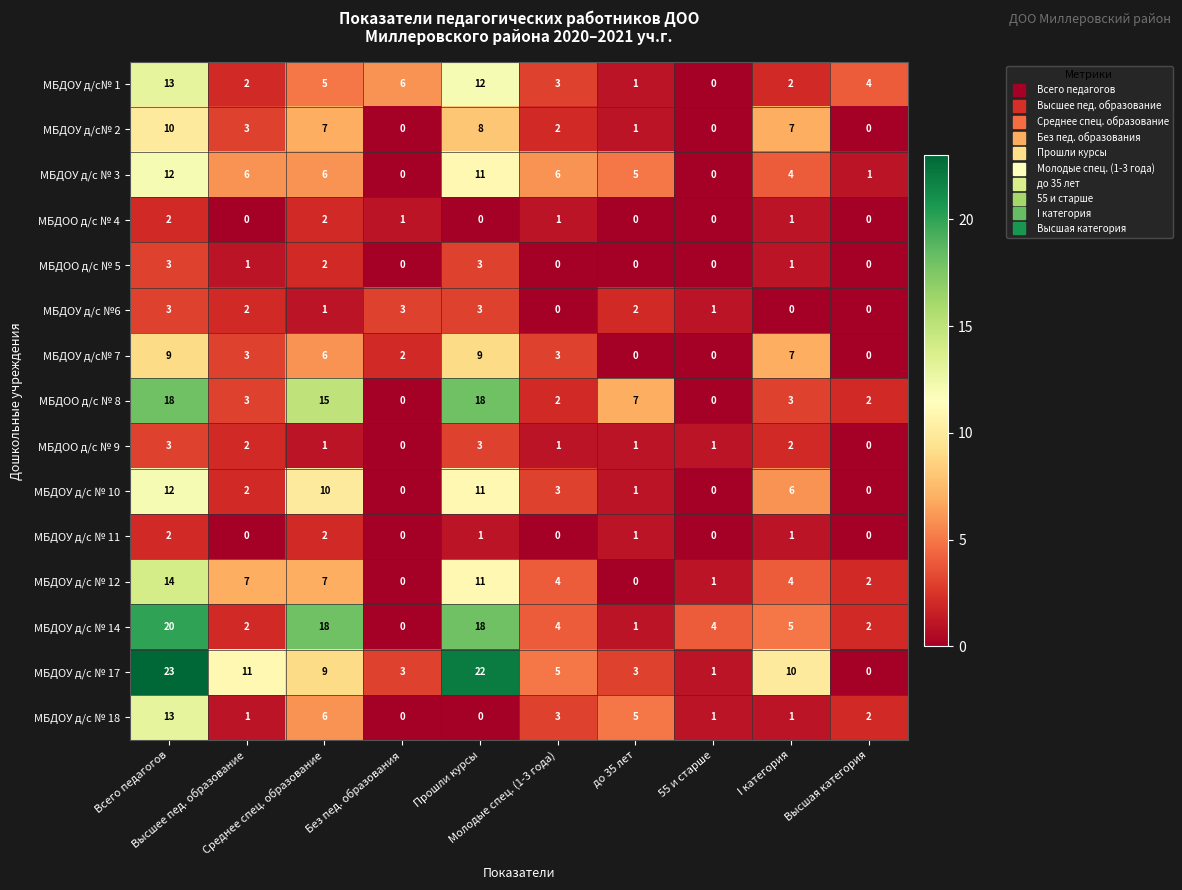

Which series has the largest total across all categories?

МБДОУ д/с № 17